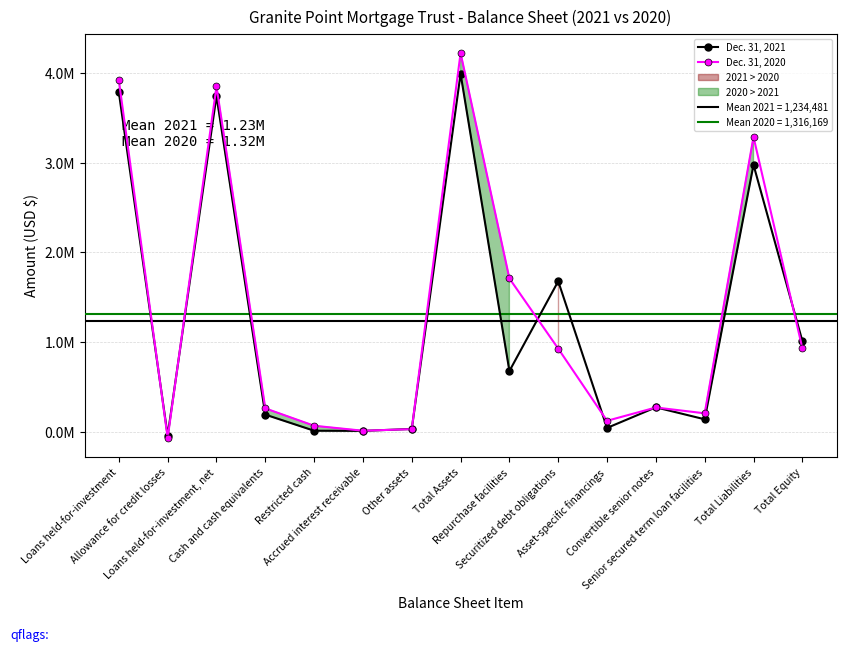

Between Loans held-for-investment and Total Liabilities, which is larger?

Loans held-for-investment